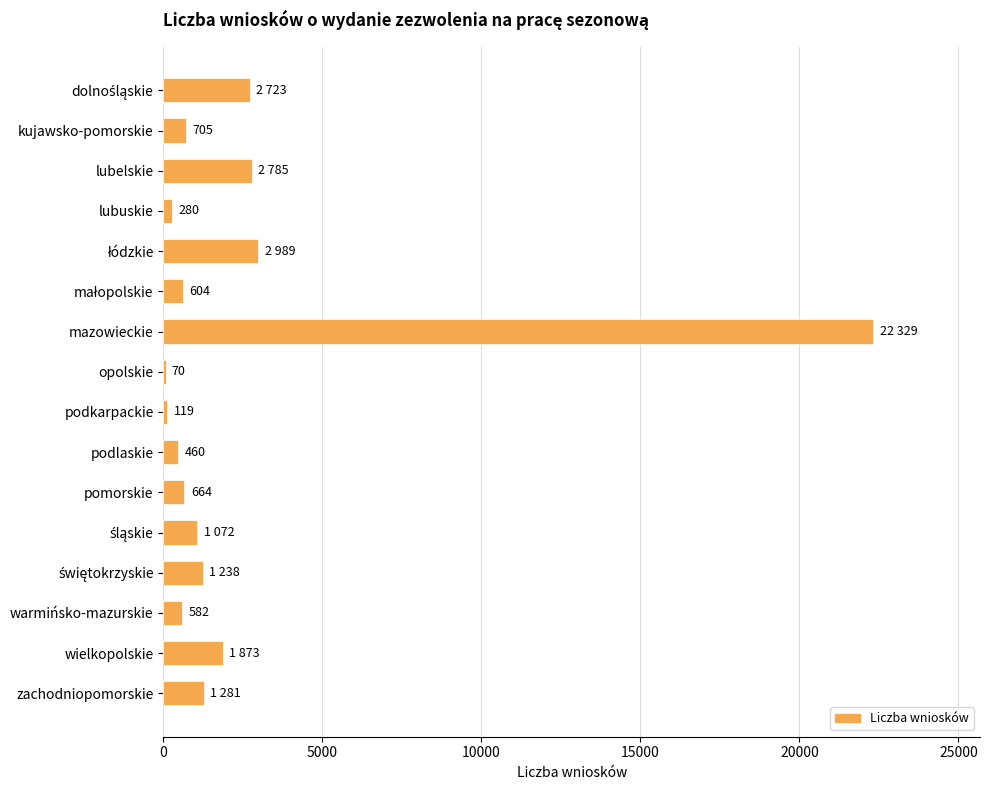

At which category does the chart reach its peak across all series?

mazowieckie